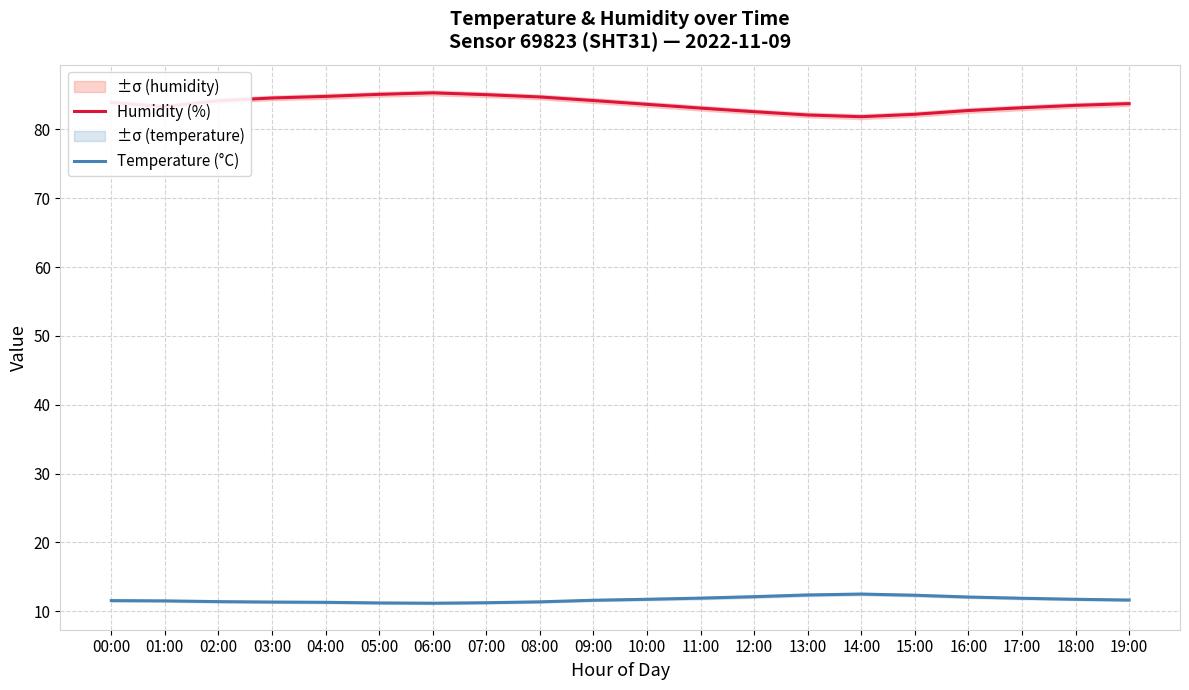

Which series has the widest spread of values?

Humidity (%)